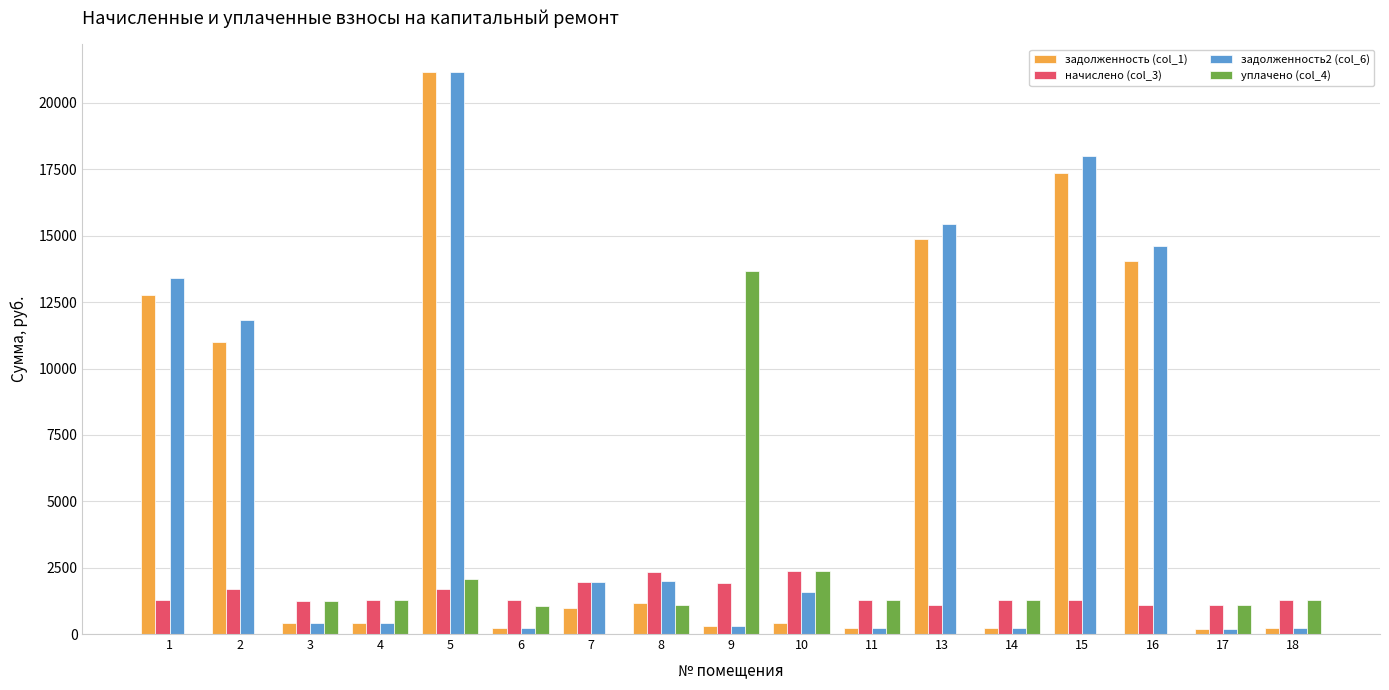

The value of начислено (col_3) at 11 is 1264.4. True or false?

True